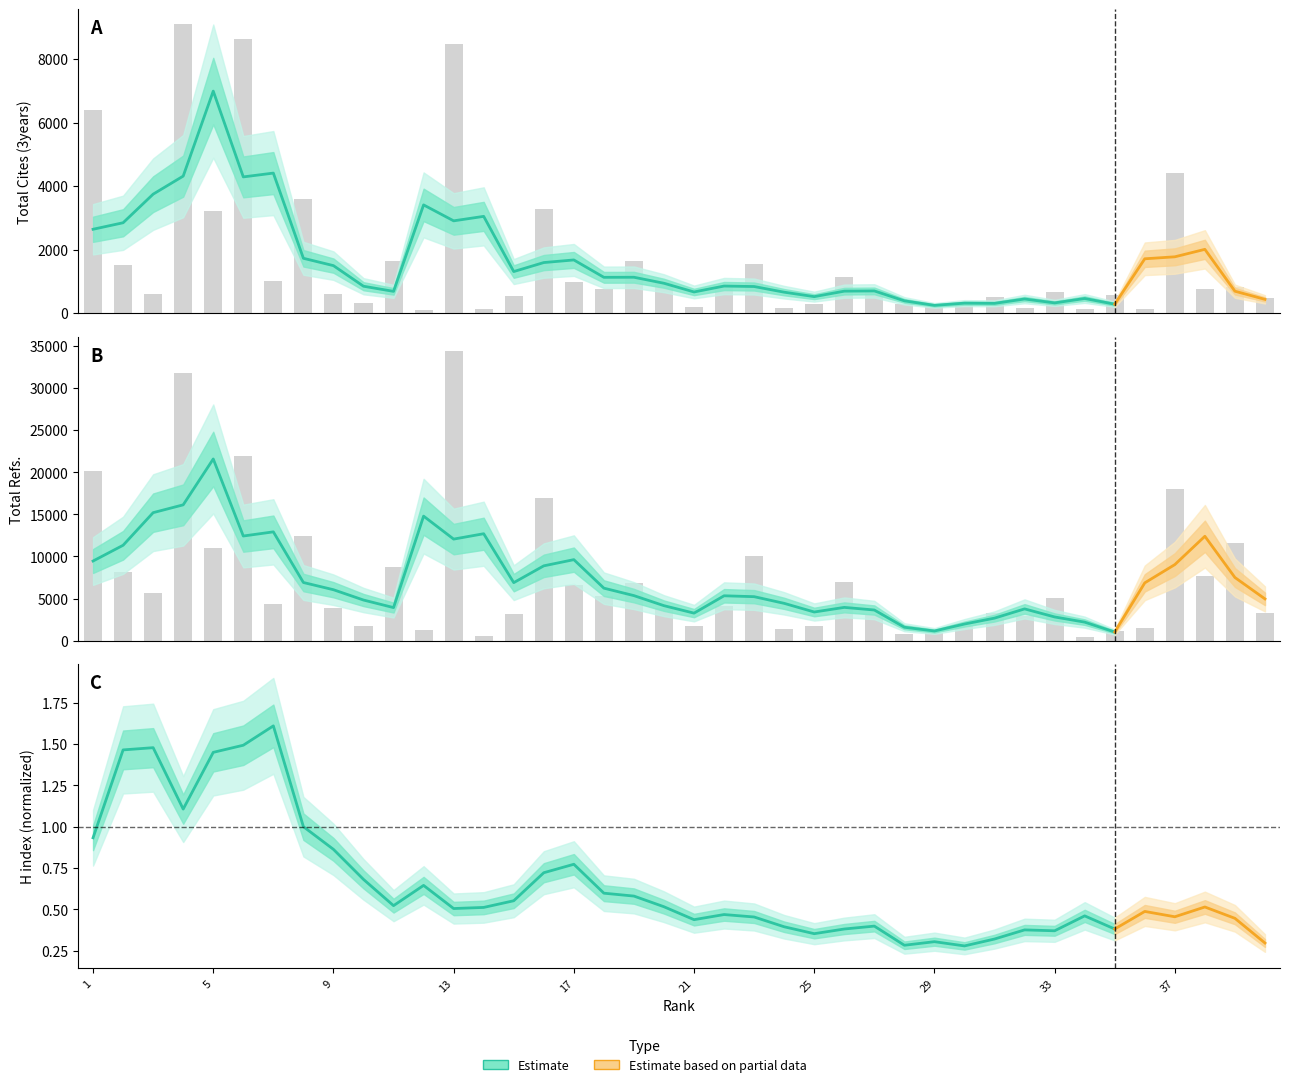

Reading left to right, list all the values displayed in this chart.

Total Cites (3years): 1=6411	2=1515	3=614	4=9112	5=3220	6=8639	7=1011	8=3580	9=593	10=318	11=1635	12=108	13=8483	14=130	15=530	16=3272	17=979	18=777	19=1631	20=986	21=209	22=809	23=1545	24=164	25=274	26=1124	27=683	28=296	29=187	30=255	31=506	32=168	33=665	34=139	35=582	36=129	37=4426	38=769	39=834	40=472
Total Refs.: 1=20206	2=8166	3=5618	4=31830	5=10953	6=21967	7=4366	8=12438	9=3912	10=1794	11=8762	12=1218	13=34393	14=579	15=3129	16=16956	17=6572	18=5336	19=6793	20=3914	21=1745	22=4140	23=10099	24=1429	25=1757	26=7014	27=3077	28=821	29=869	30=1740	31=3303	32=2974	33=5035	34=430	35=1123	36=1509	37=17958	38=7632	39=11606	40=3261